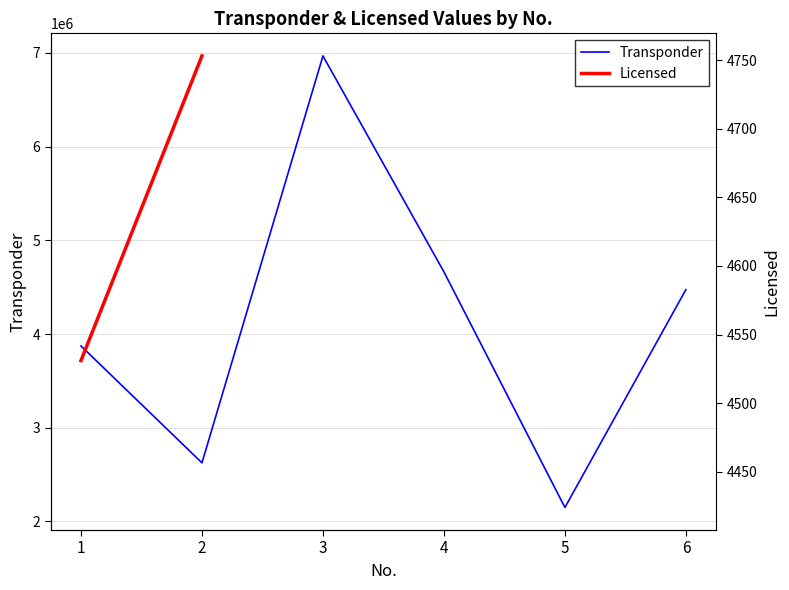

How many categories are shown in the chart?

6